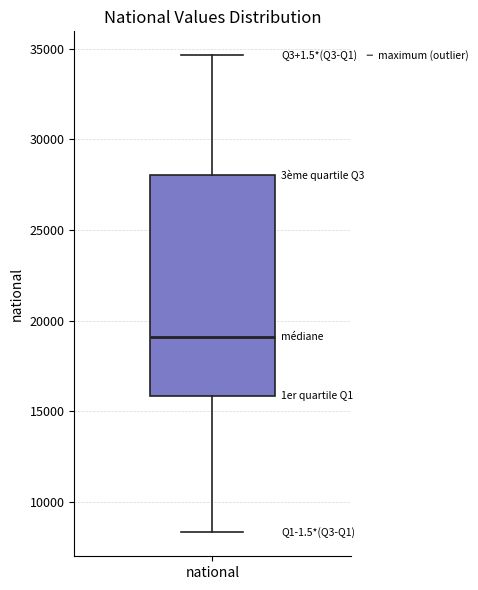

Transcribe this box plot: give where the median line is, the range the box spans, and where the two whiskers end, as read against the y-axis. The values are not printed on the chart, so give them approximately, as read against the axis.

median 19000, box 16000 to 28000, whiskers 8500 to 34500